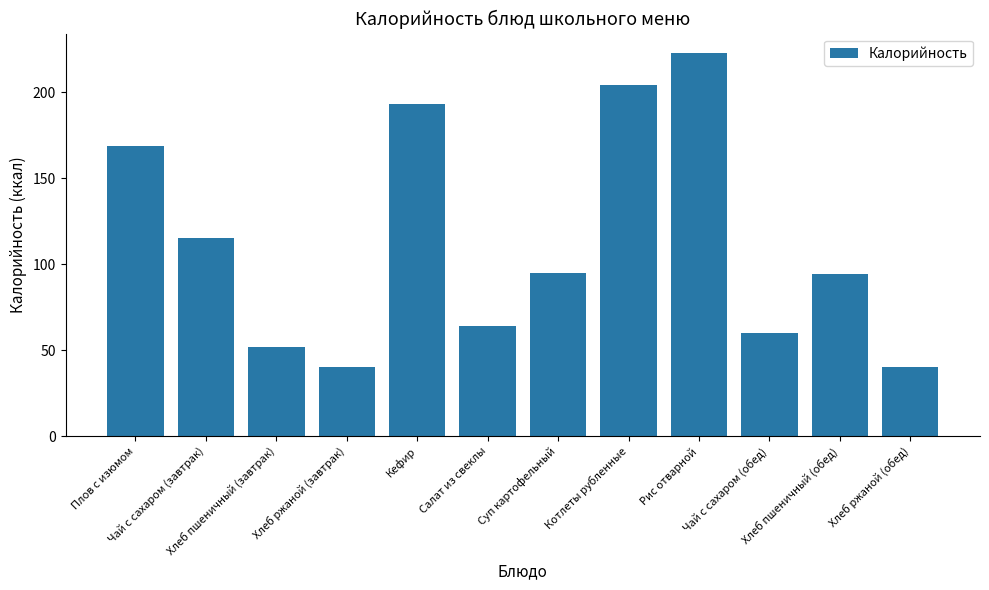

What is the value of the 4th bar from the left?

40.0